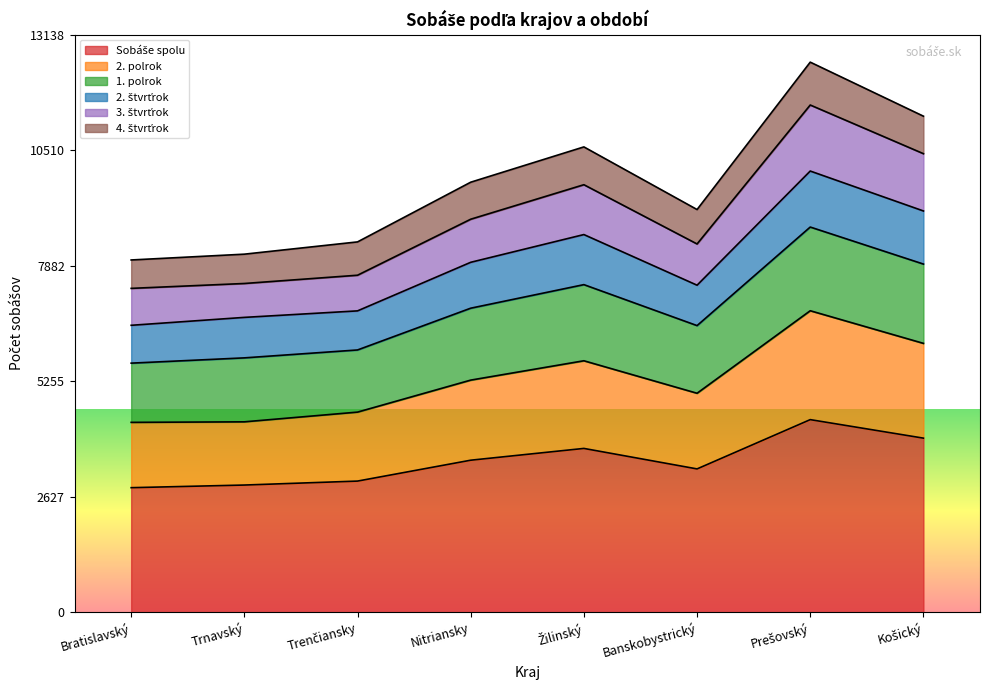

Does the chart have visible grid lines?

No